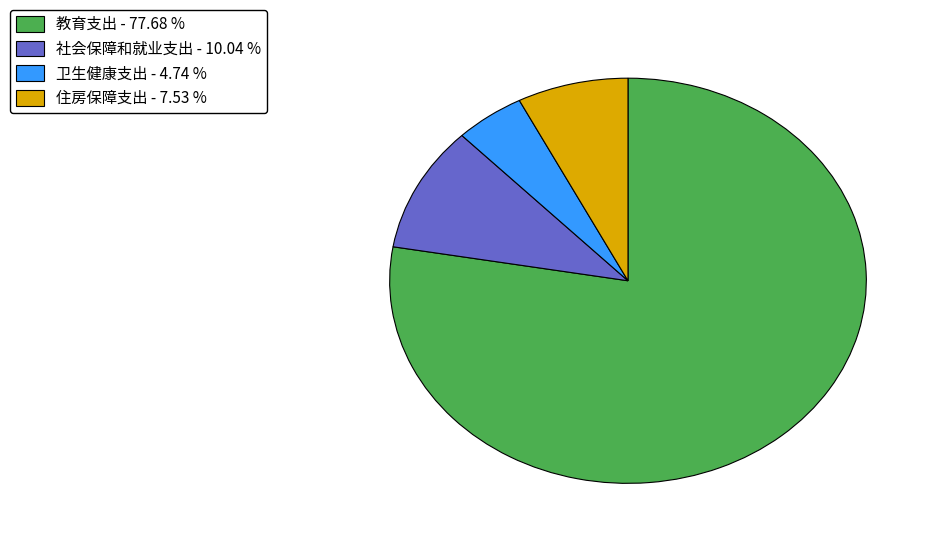

Is there any slice that represents more than half of the pie?

Yes